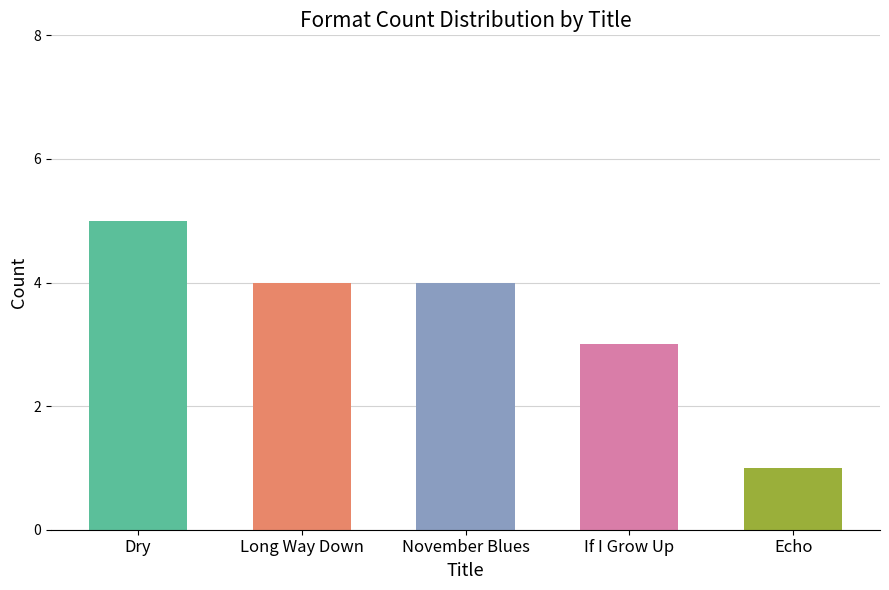

What is the maximum value shown in the chart?

5